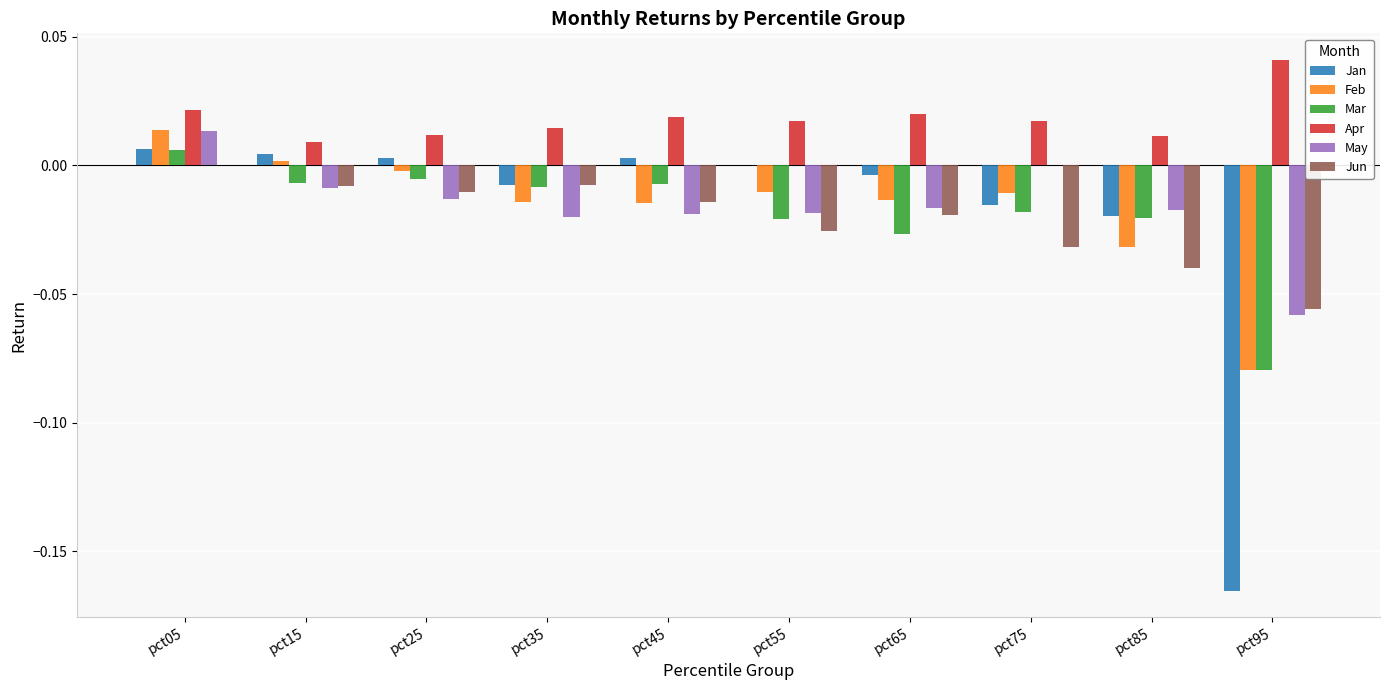

Which category has the highest value across all series?

pct95